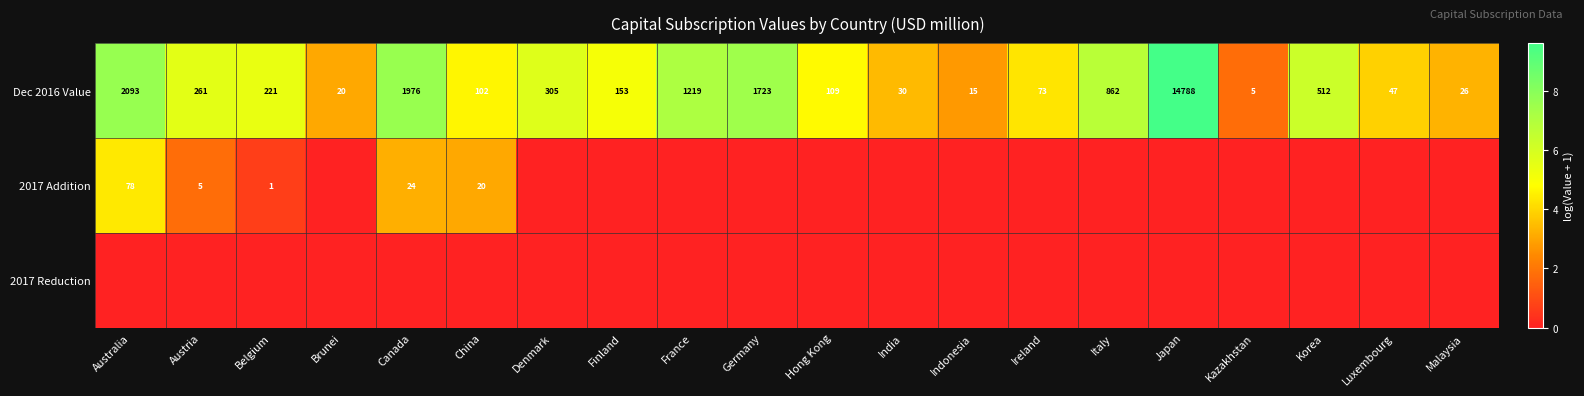

What value does the Dec 2016 Value series have at Japan, to the nearest 50?

14800